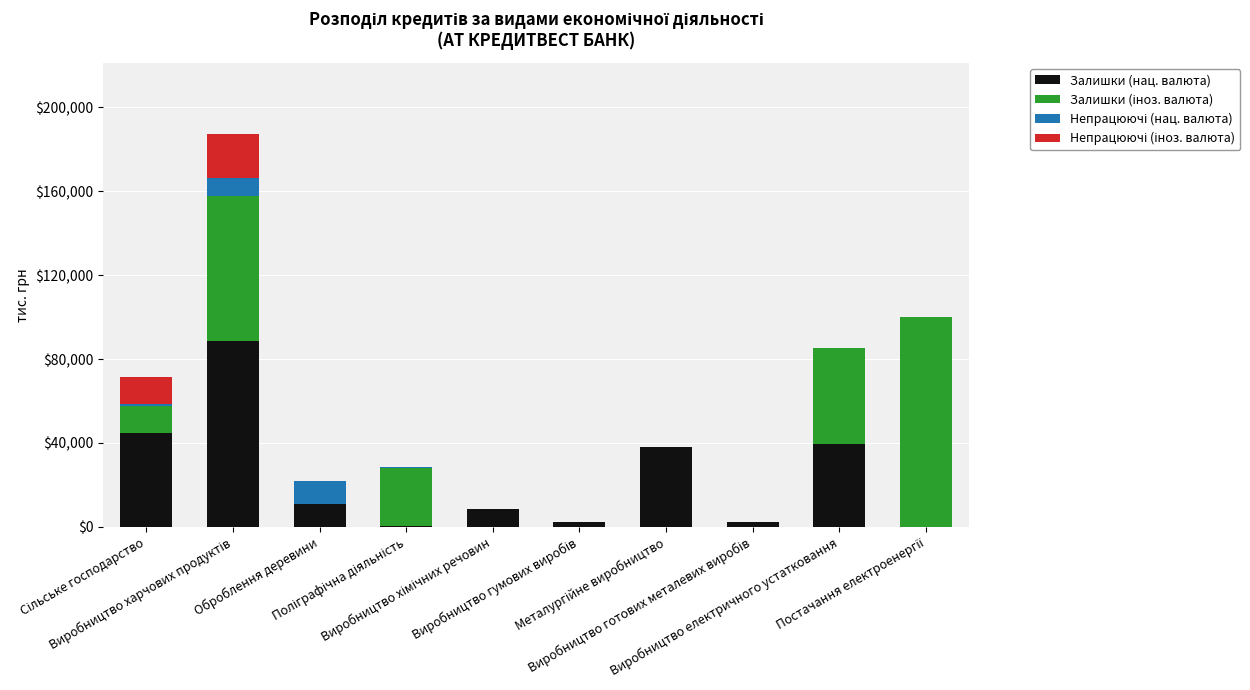

What is the sum of all Залишки (нац. валюта) values?

235508.7